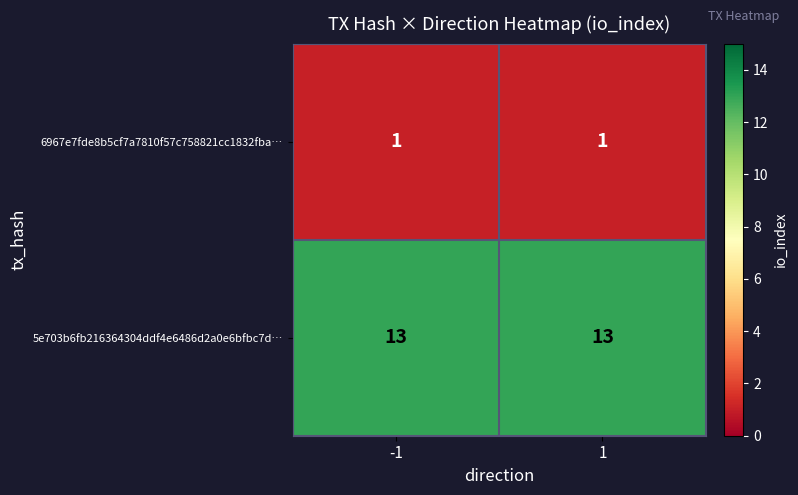

At how many categories does at least one series exceed 11?

2